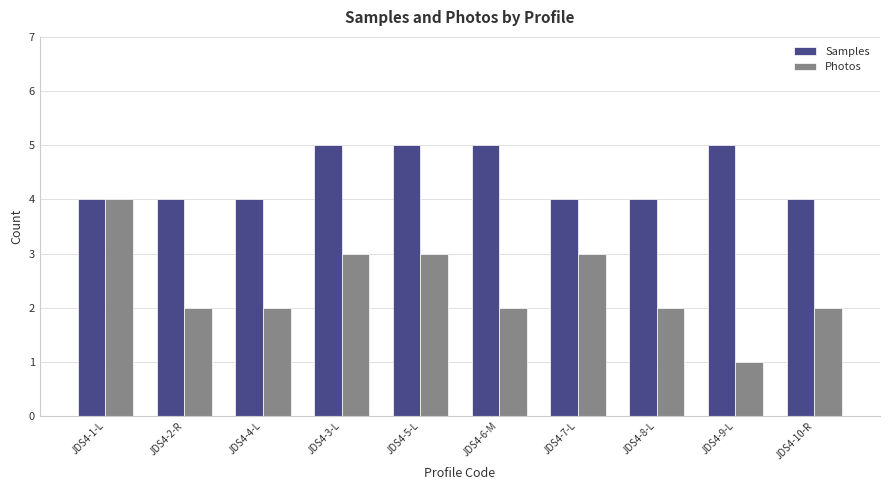

What is the difference between the maximum and minimum values in the Photos series?

3